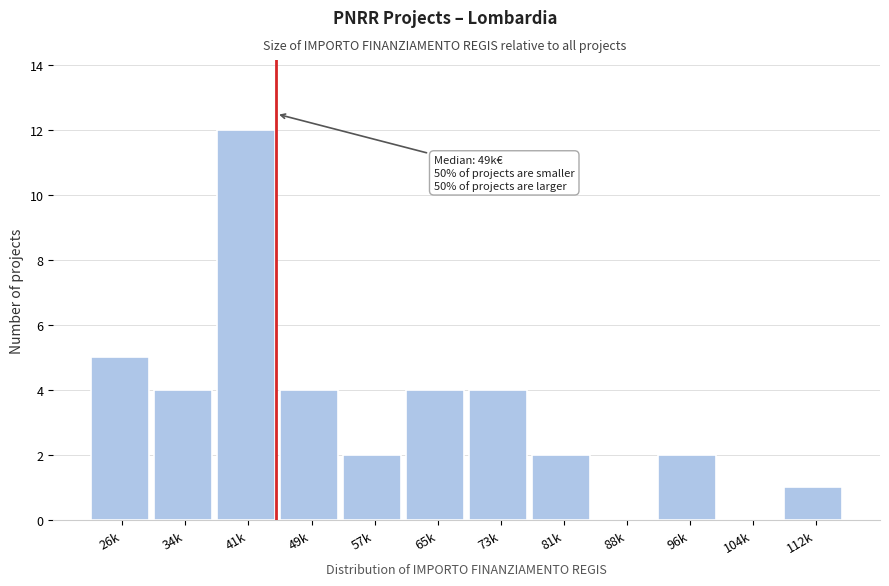

Reading left to right, what are all the values shown in this chart?

26k=5	34k=4	41k=12	49k=4	57k=2	65k=4	73k=4	81k=2	88k=0	96k=2	104k=0	112k=1